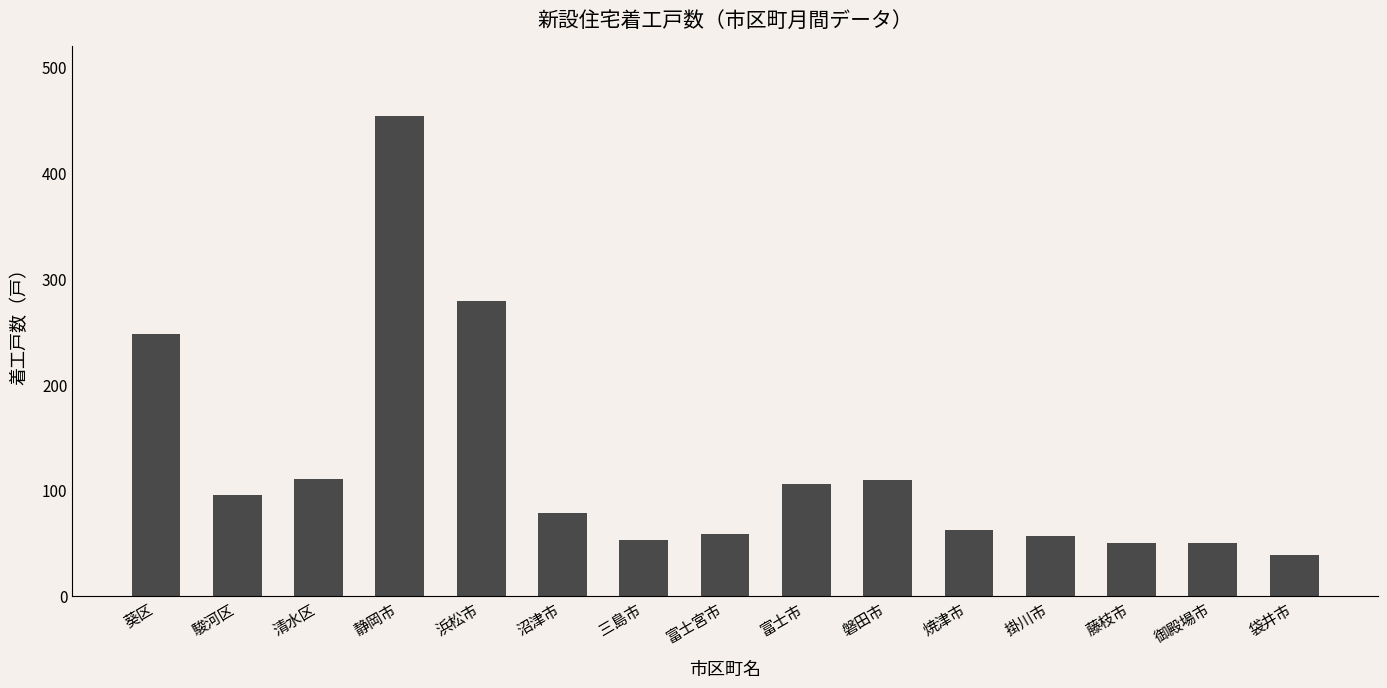

What is the label of the 4th bar from the right?

掛川市